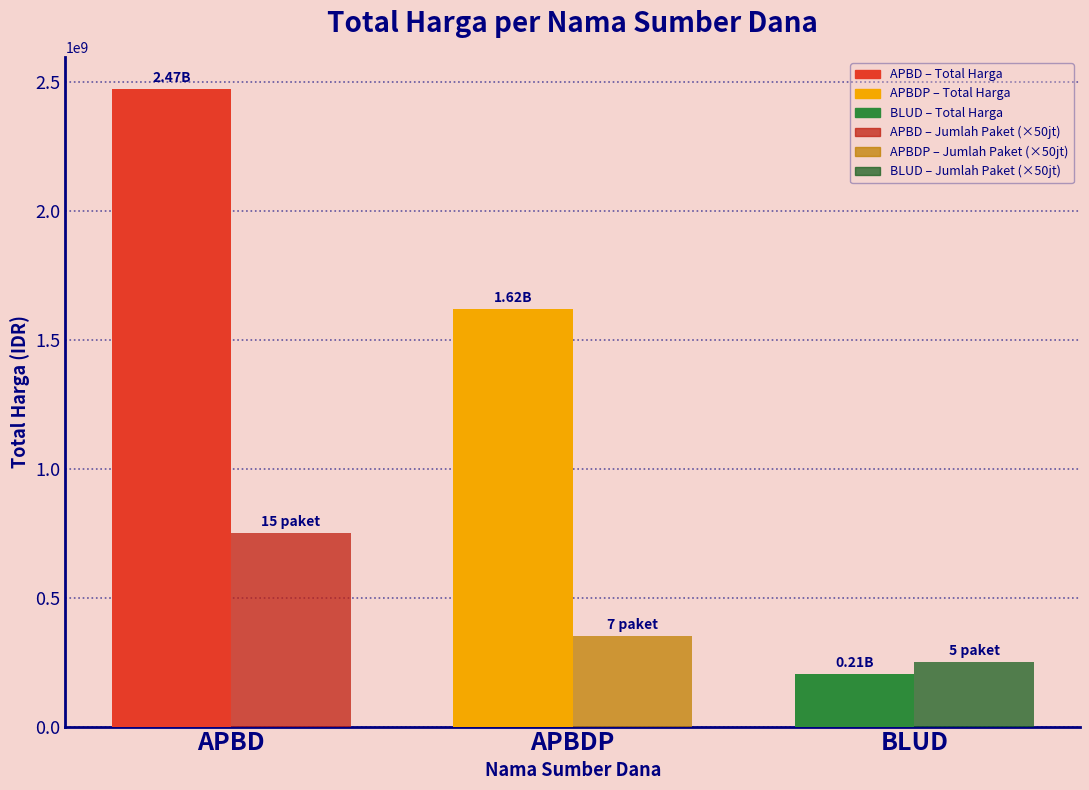

What is the difference between the highest and lowest values at APBD?

1723815505